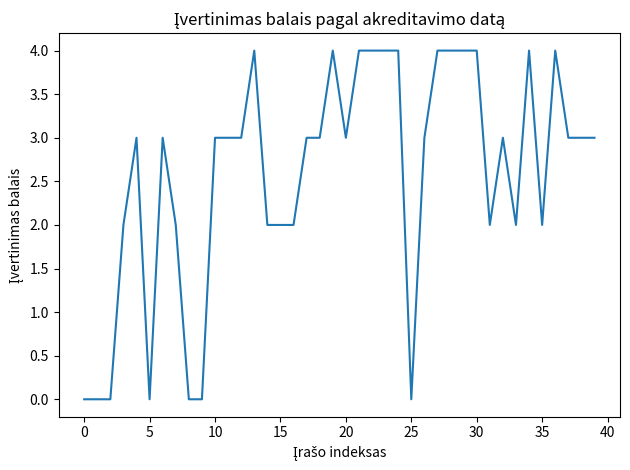

What is the difference between the maximum and minimum values?

4